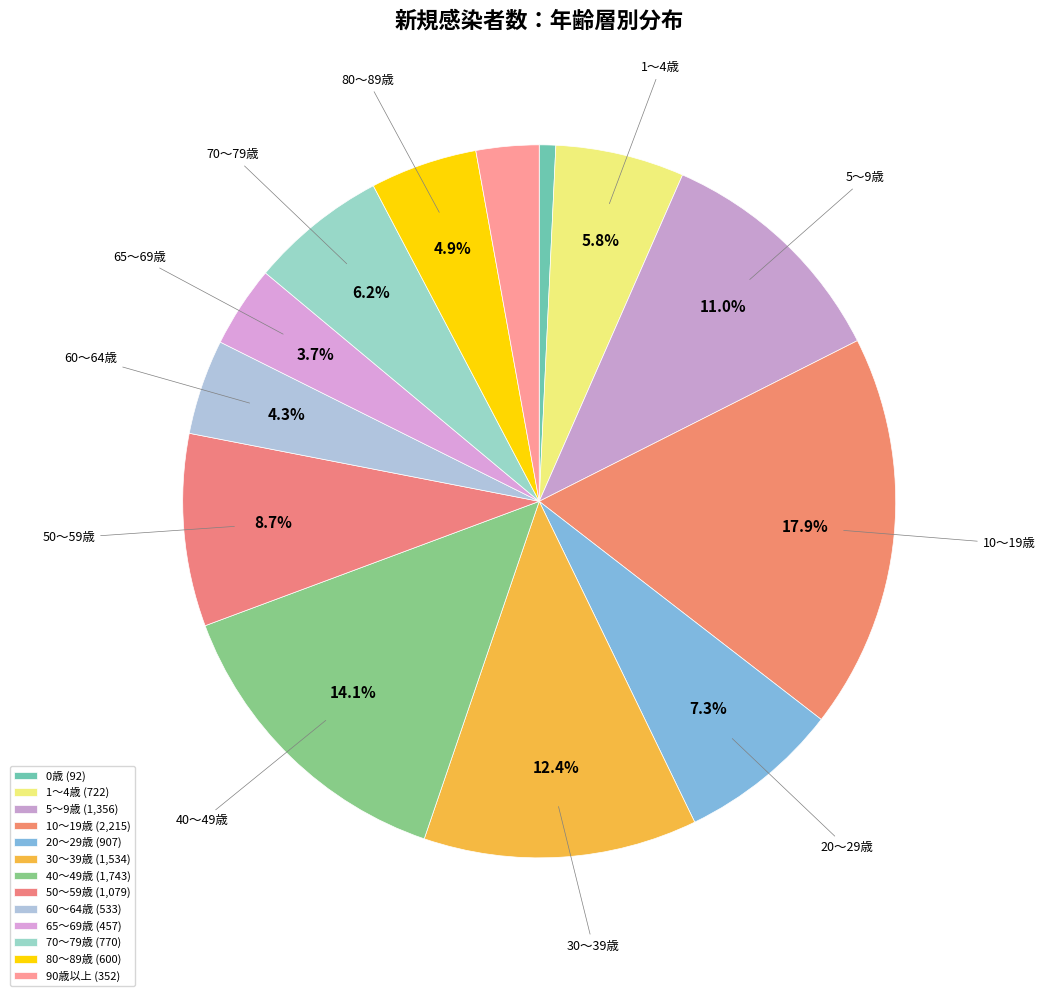

Count the number of slices in the pie.

13